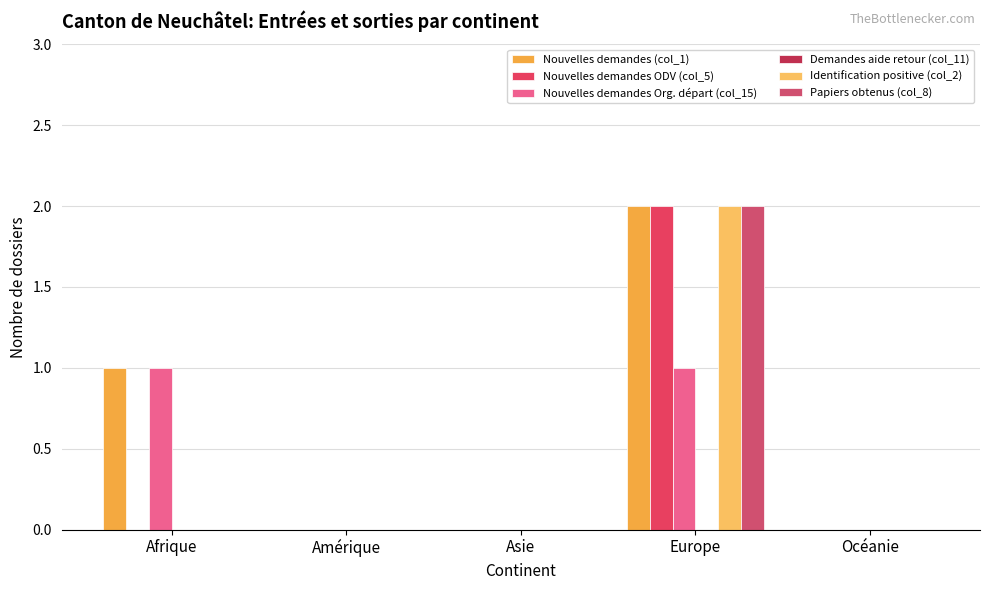

At which label is Nouvelles demandes (col_1) closest to 1?

Afrique